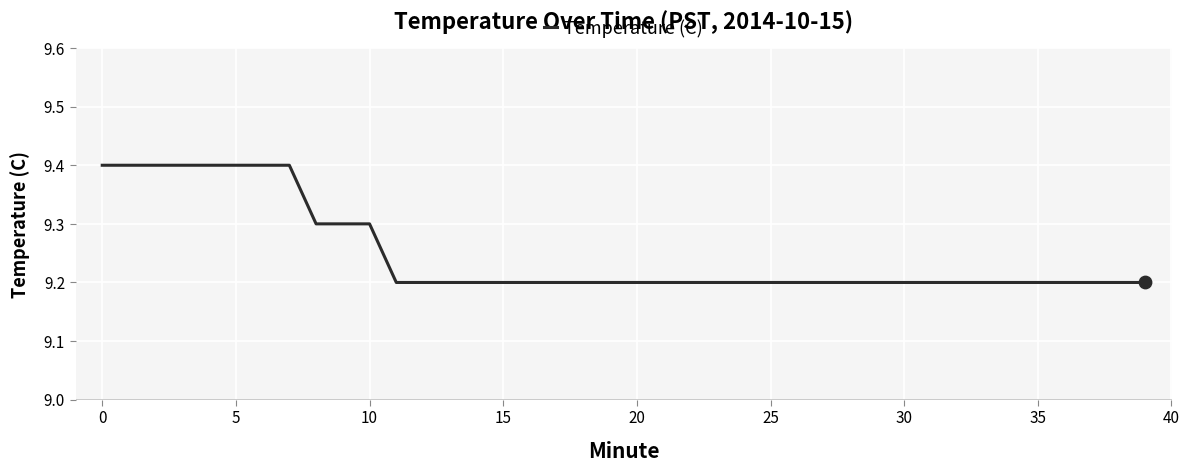

What is the maximum value shown in the chart?

9.4